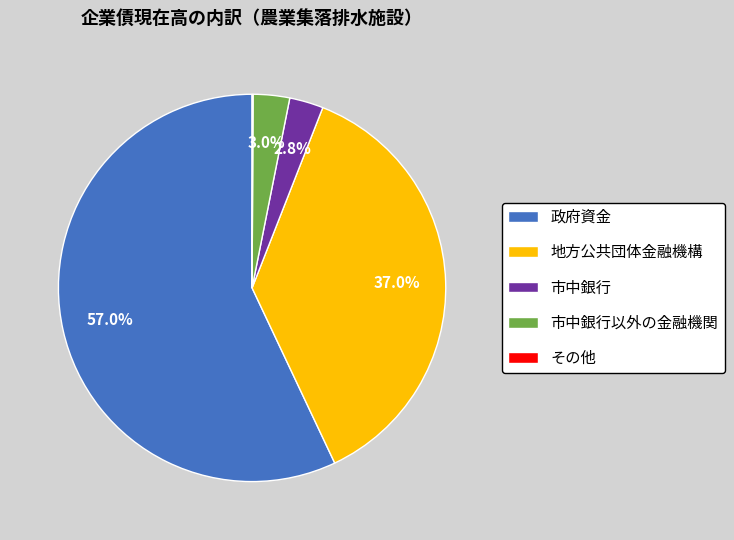

Is there any slice that represents more than half of the pie?

Yes